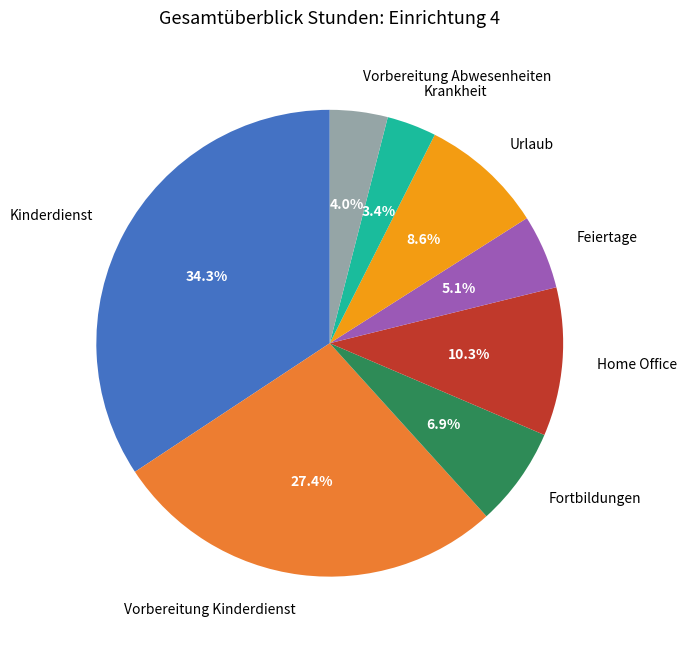

Between Krankheit and Feiertage, which is larger?

Feiertage